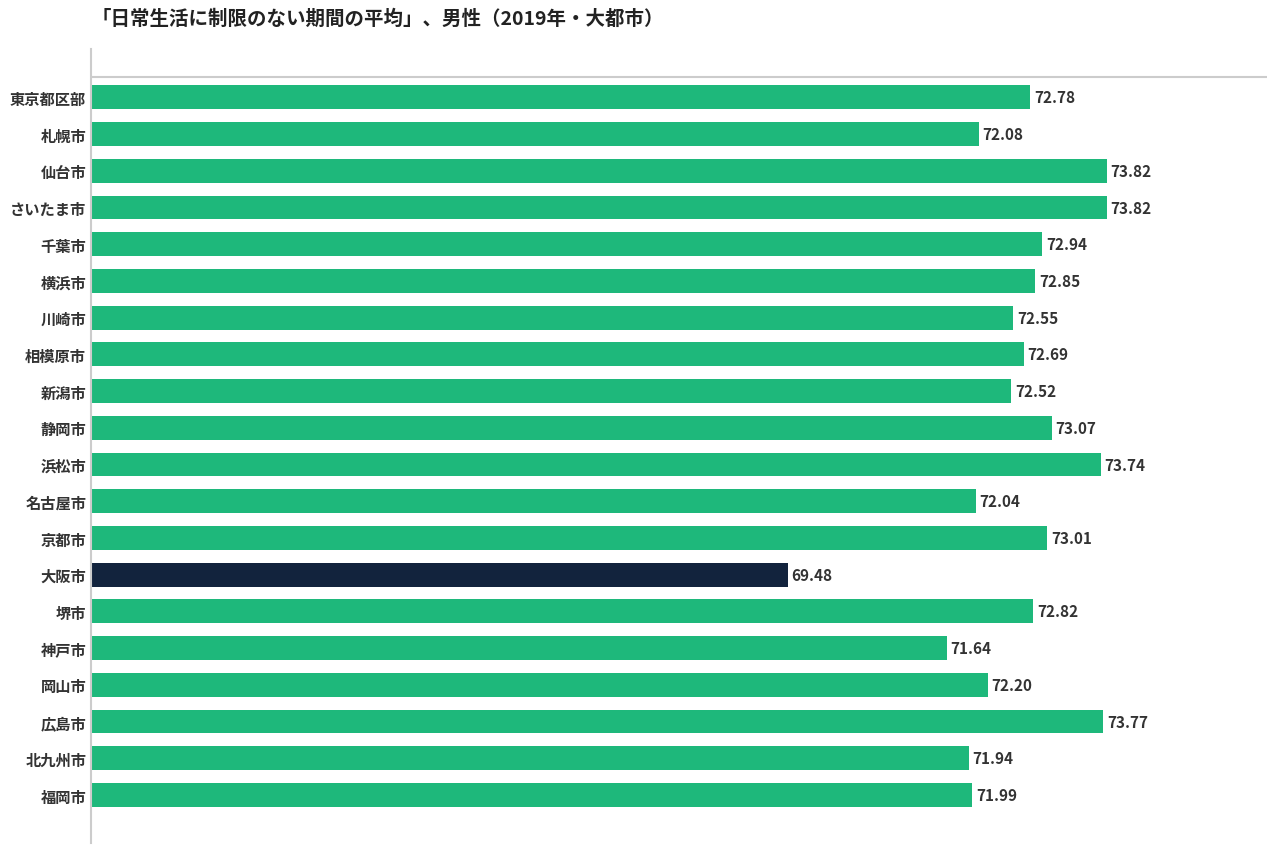

Where is the data nearest to the value 71?

神戸市